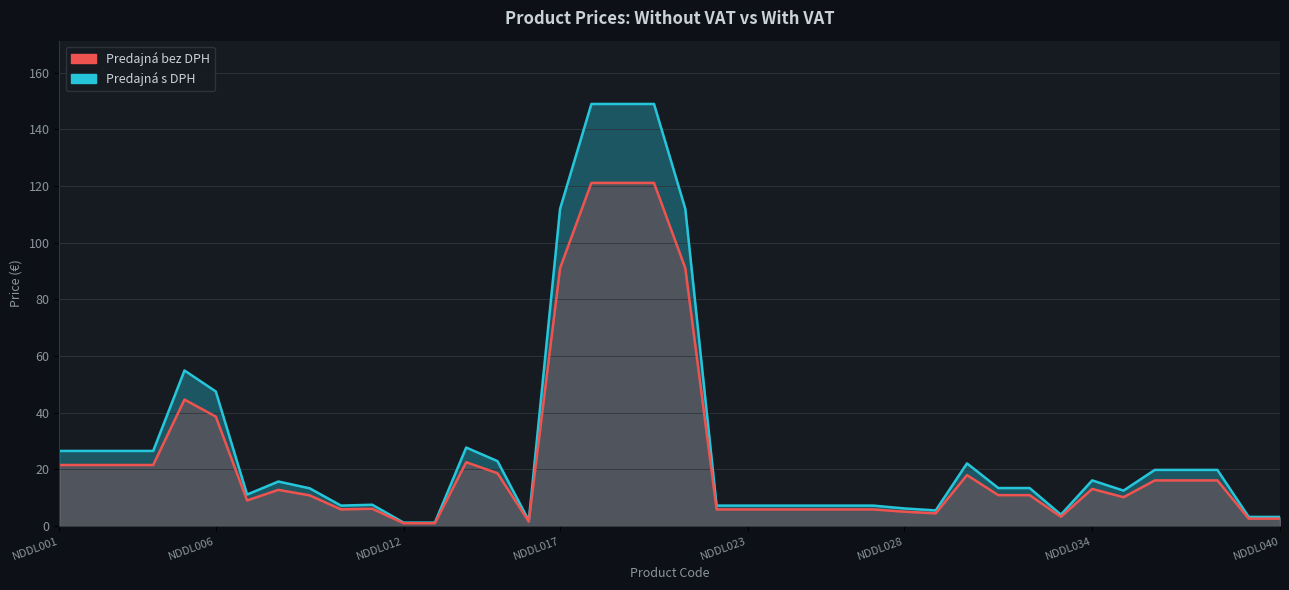

True or false: Predajná bez DPH has more than 2 interior local peaks.

True